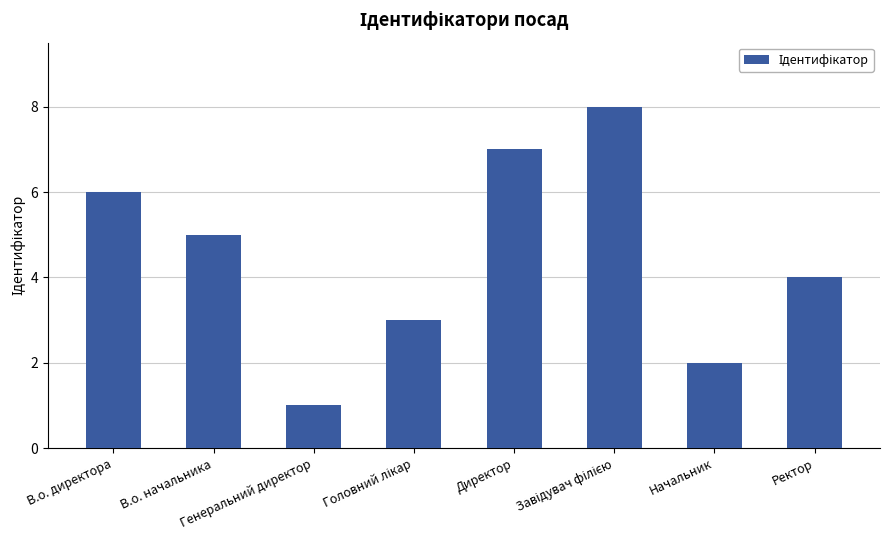

What is the greatest value displayed?

8